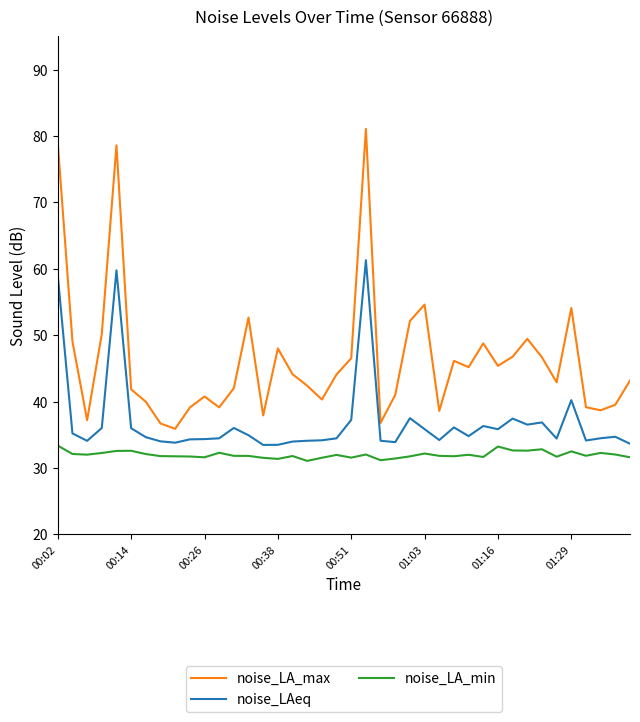

List the series in order of their overall mean, lowest first.

noise_LA_min, noise_LAeq, noise_LA_max